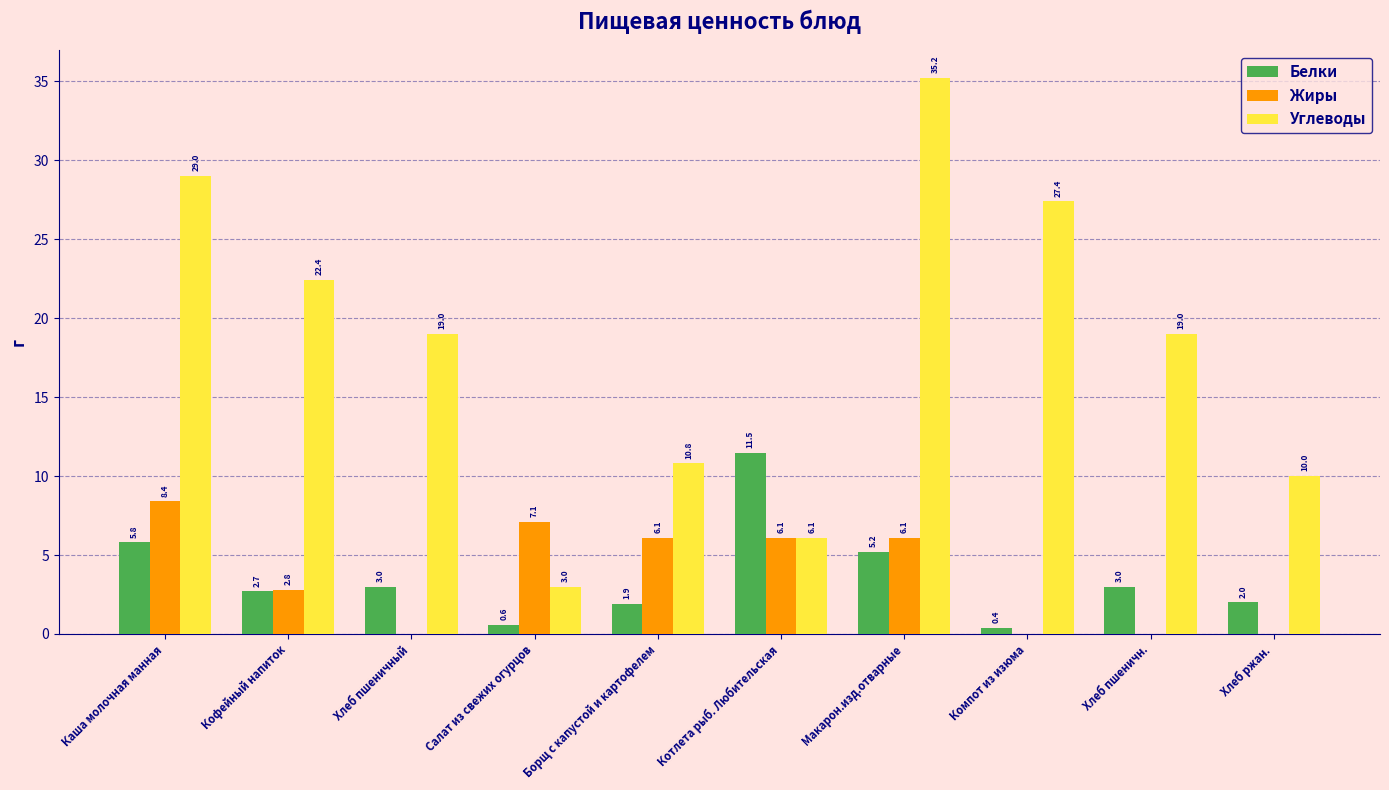

What is the sum of the Углеводы values at Макарон.изд.отварные and Салат из свежих огурцов?

38.2